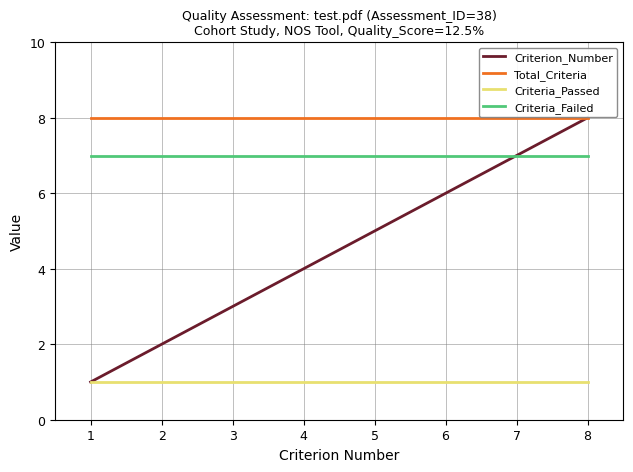

Reading left to right, what are all the values shown in this chart?

Criterion_Number: 1=1	2=2	3=3	4=4	5=5	6=6	7=7	8=8
Total_Criteria: 1=8	2=8	3=8	4=8	5=8	6=8	7=8	8=8
Criteria_Passed: 1=1	2=1	3=1	4=1	5=1	6=1	7=1	8=1
Criteria_Failed: 1=7	2=7	3=7	4=7	5=7	6=7	7=7	8=7